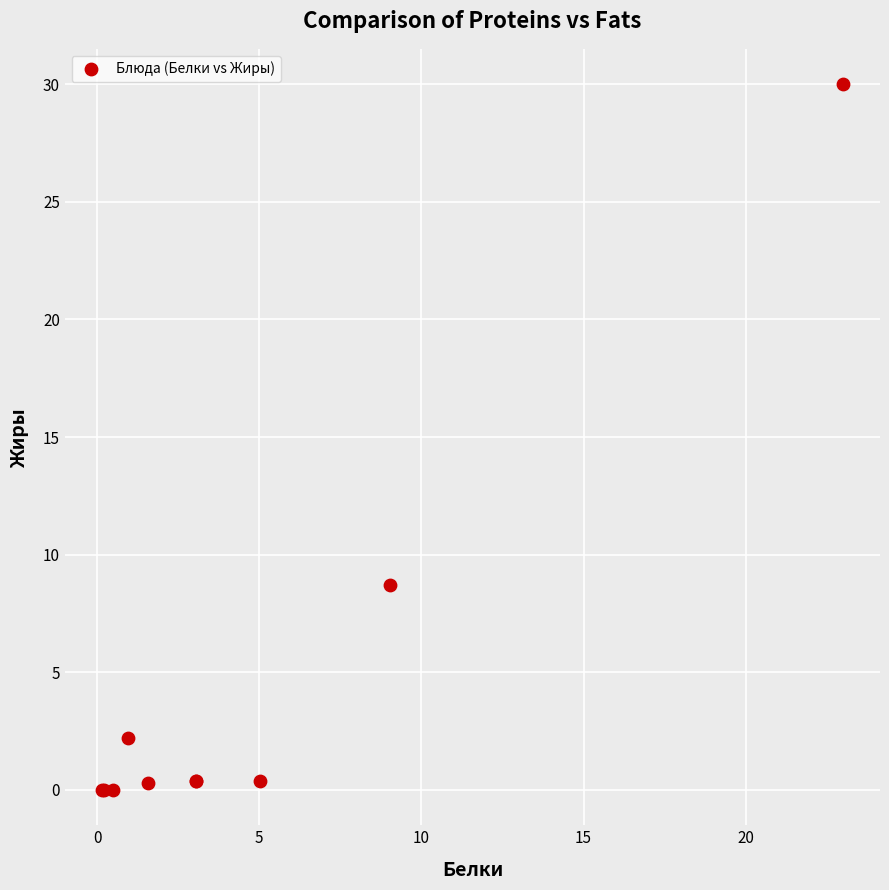

What Y value in the scatter plot is closest to 15?

8.7